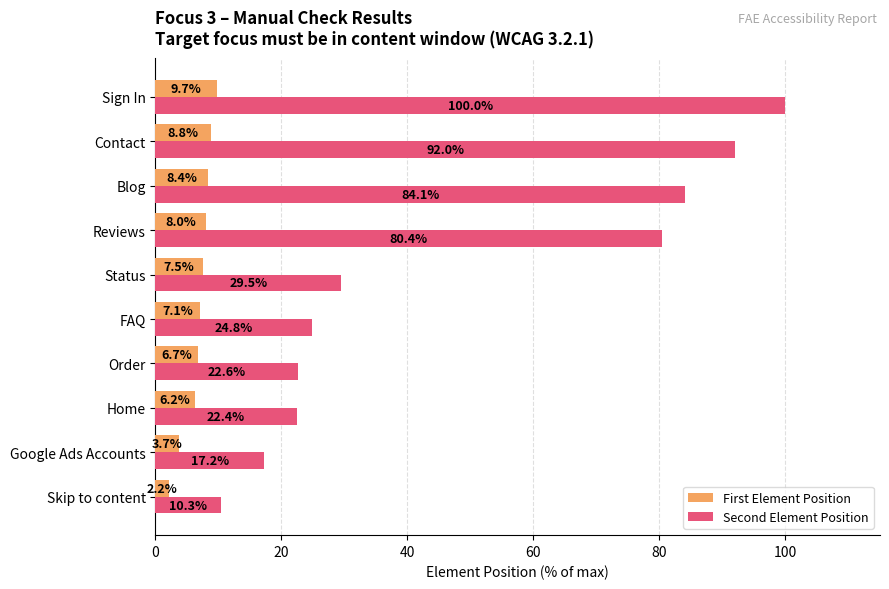

The Second Element Position series shows 22.6 at Order. True or false?

True